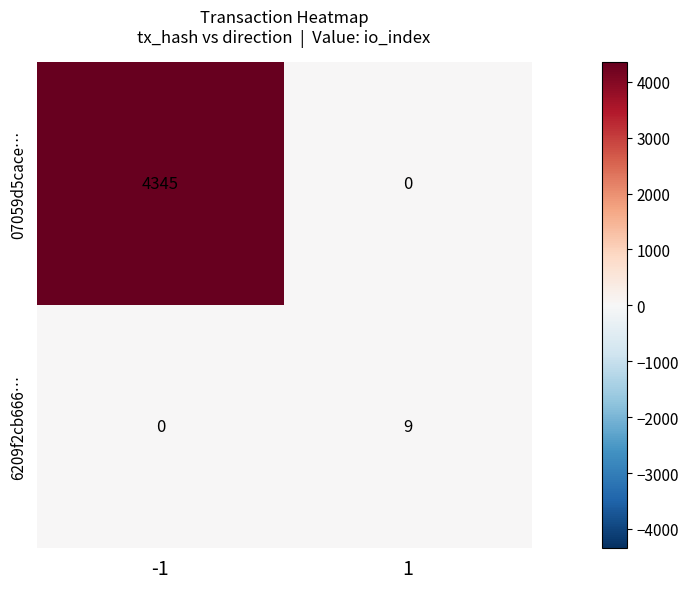

True or false: 07059d5cace… has a value of 4345 at -1.

True